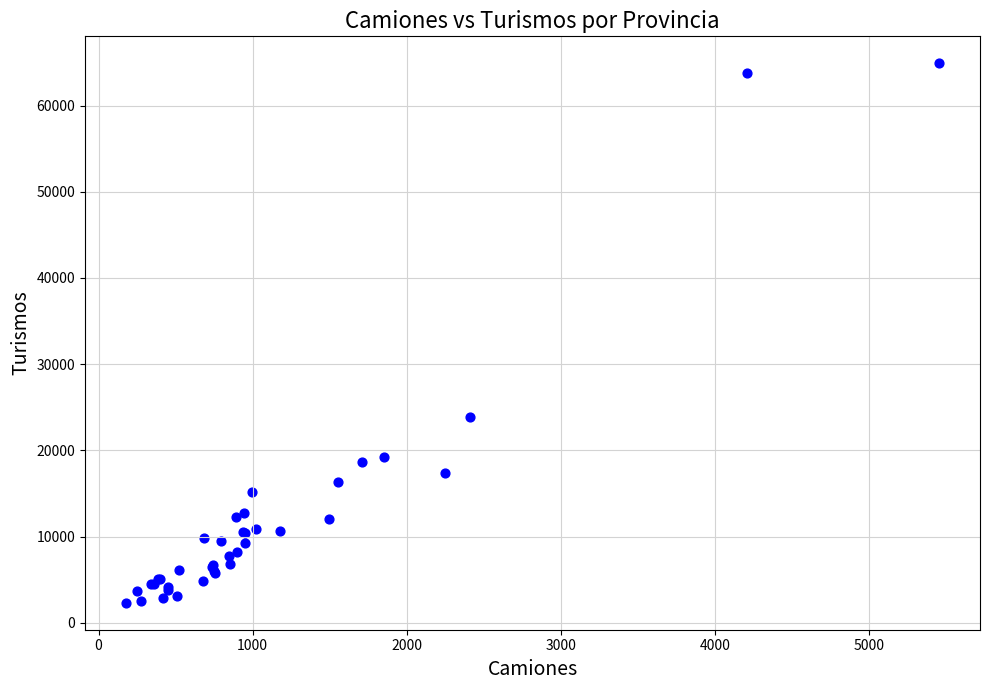

What Y value in the scatter plot is closest to 33618?

23929